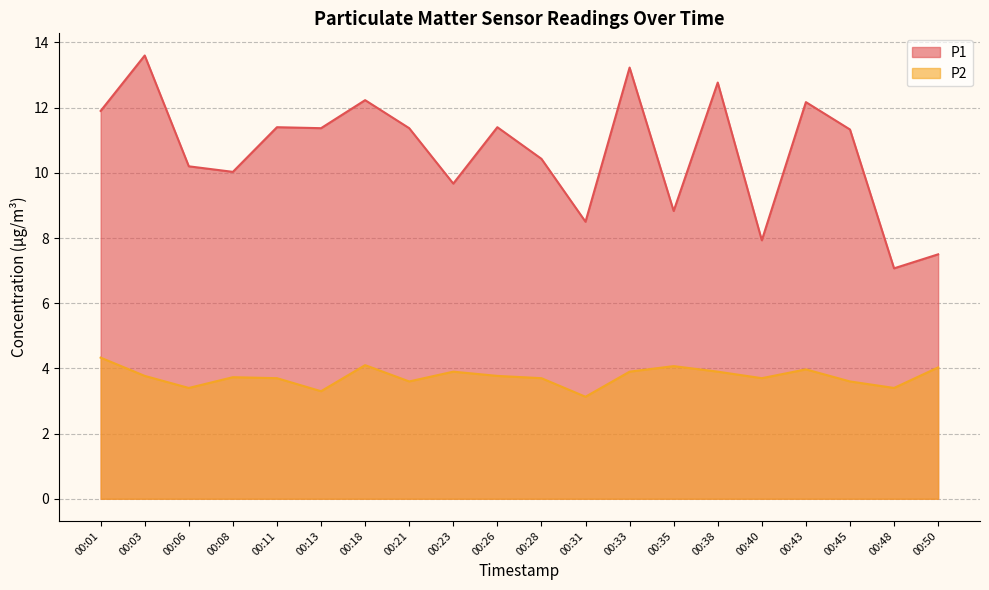

True or false: P1 has more than 1 points higher than both neighbors.

True